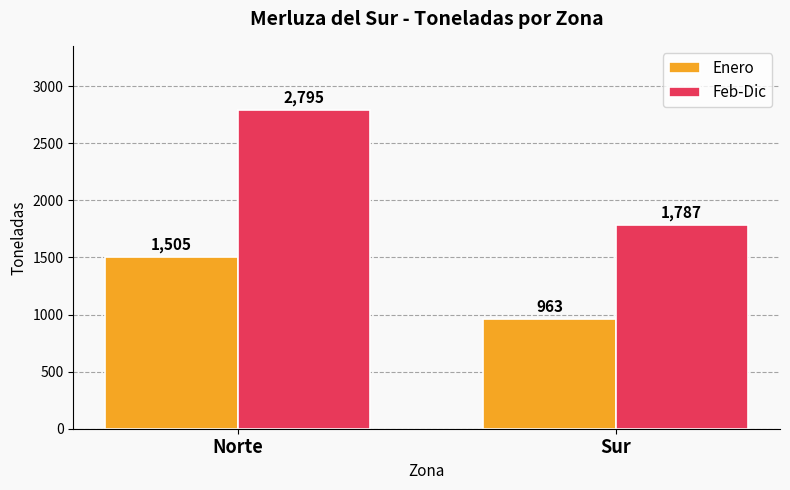

What is the minimum value for Enero?

963